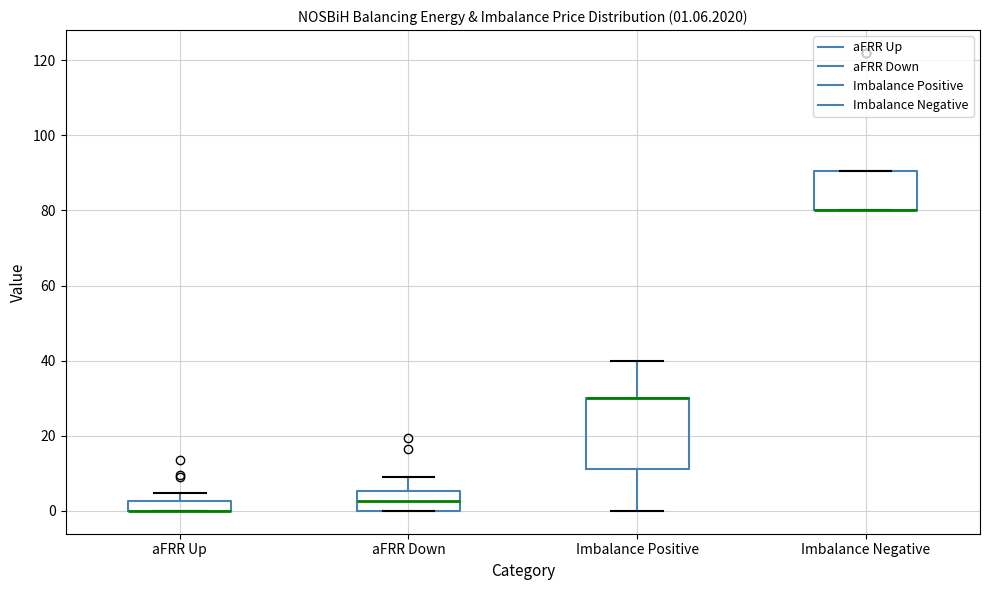

Which box is the tallest, from its lower edge to its upper edge?

Imbalance Positive